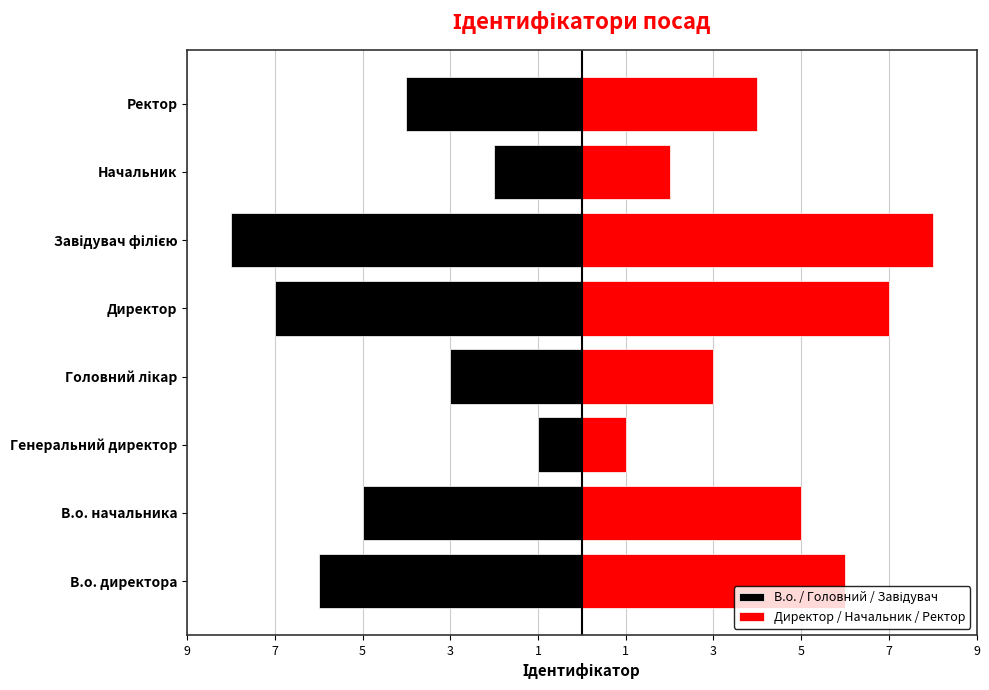

Does the chart contain stacked bars?

No